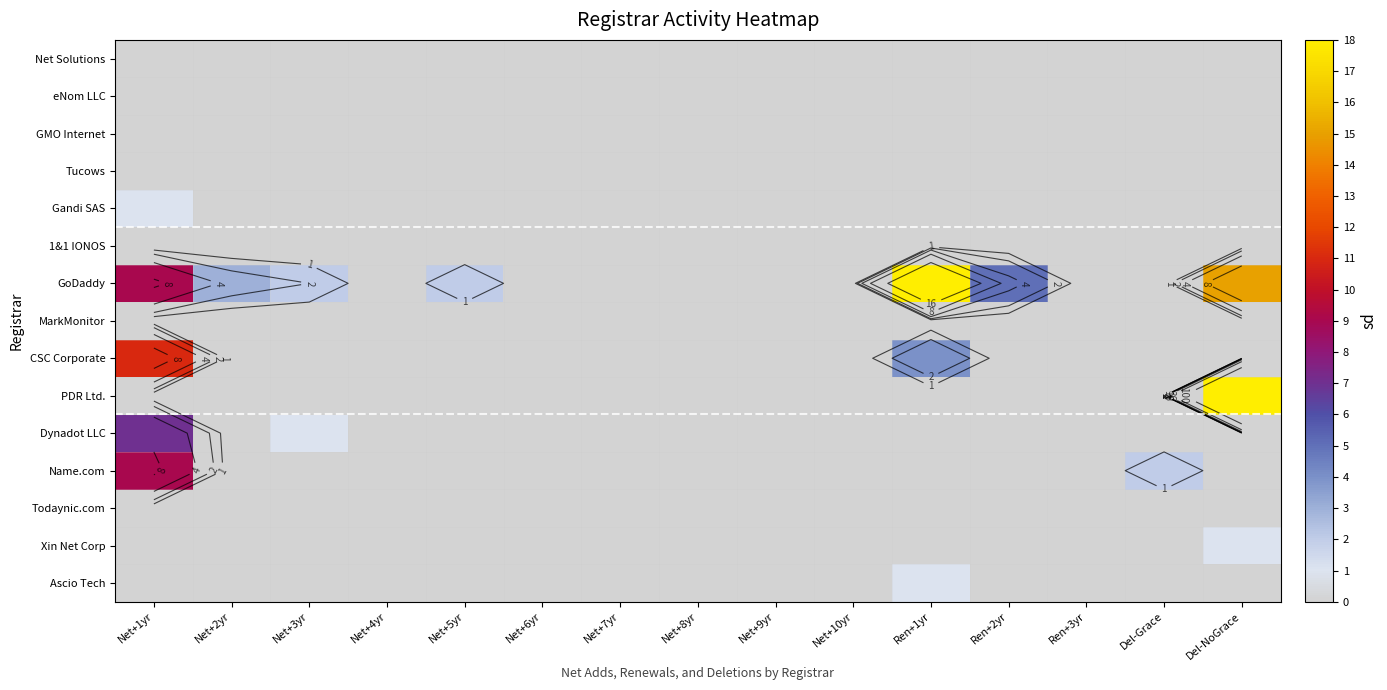

What is the difference between the highest and lowest values at Net+1yr?

11